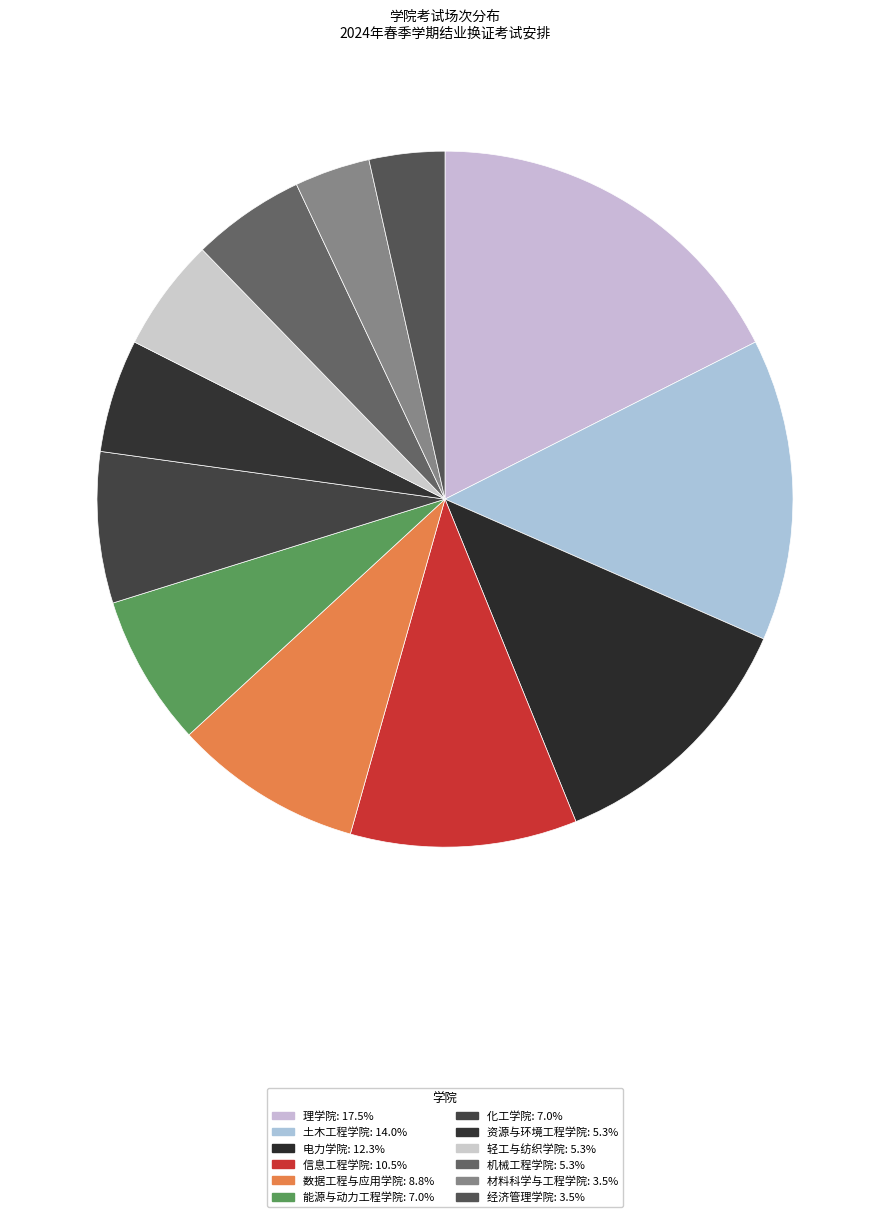

Which category has the biggest portion of the pie?

理学院